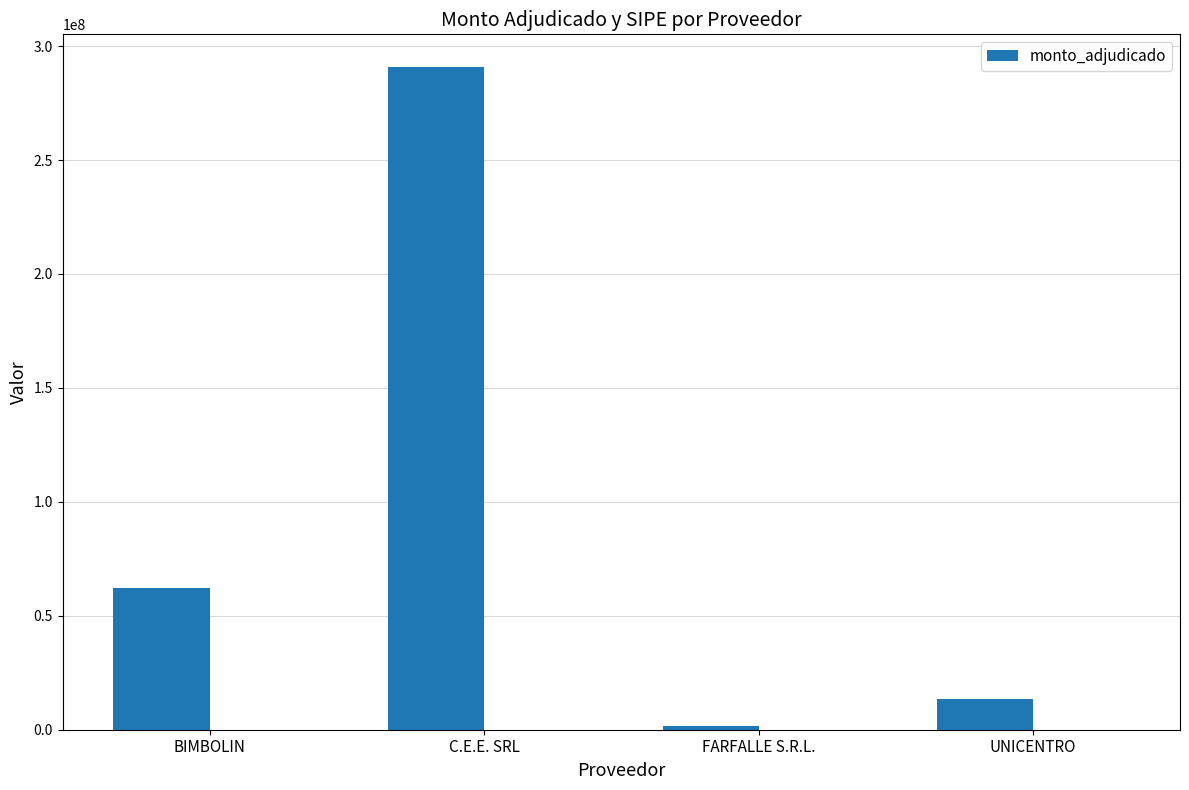

Rank the categories by value from lowest to highest.

FARFALLE S.R.L., UNICENTRO, BIMBOLIN, C.E.E. SRL